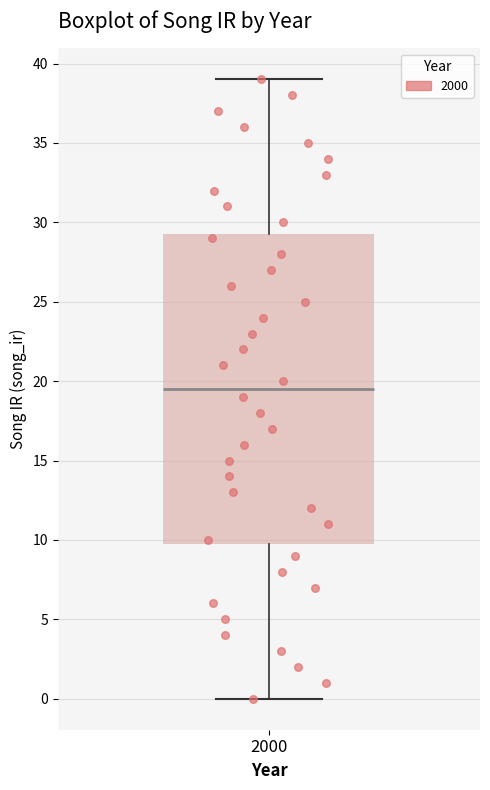

Read this box plot against the y-axis: the position of the median line, the range covered by the box, and the ends of both whiskers. The values are not printed on the chart, so give them approximately, as read against the axis.

median 19.5, box 10.0 to 29.5, whiskers 0.0 to 39.0